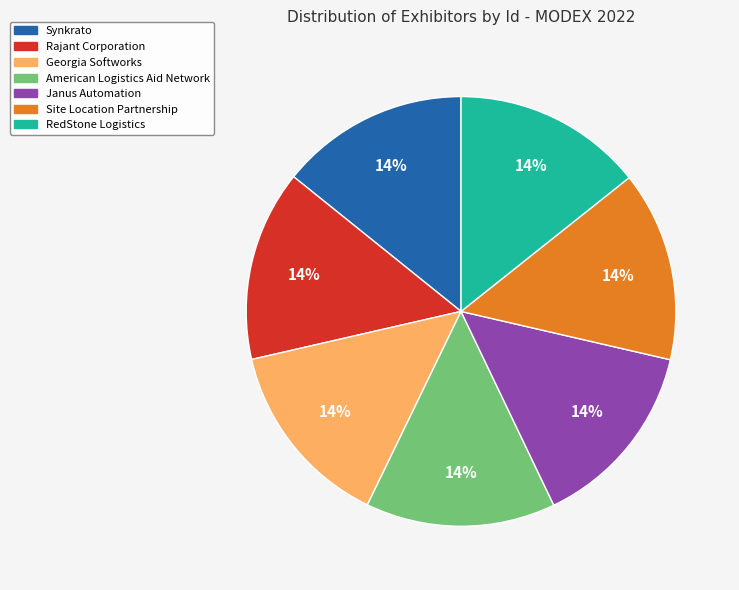

Is the sum of Janus Automation and Synkrato greater than half?

No